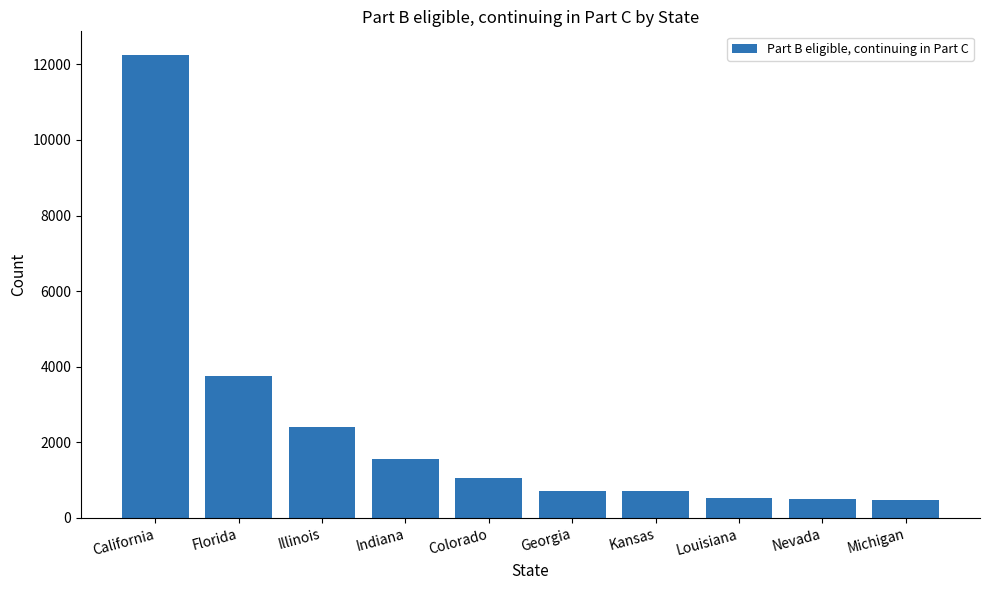

True or false: the data shows 720 at Georgia.

True